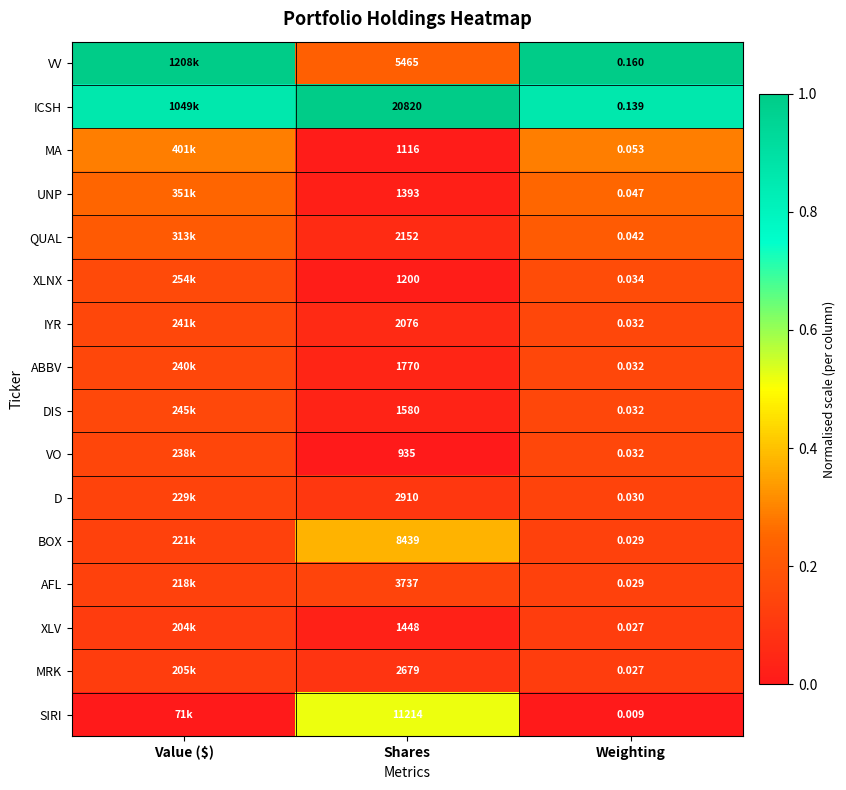

Is the value of XLV at Weighting greater than the value of VO at Shares?

No